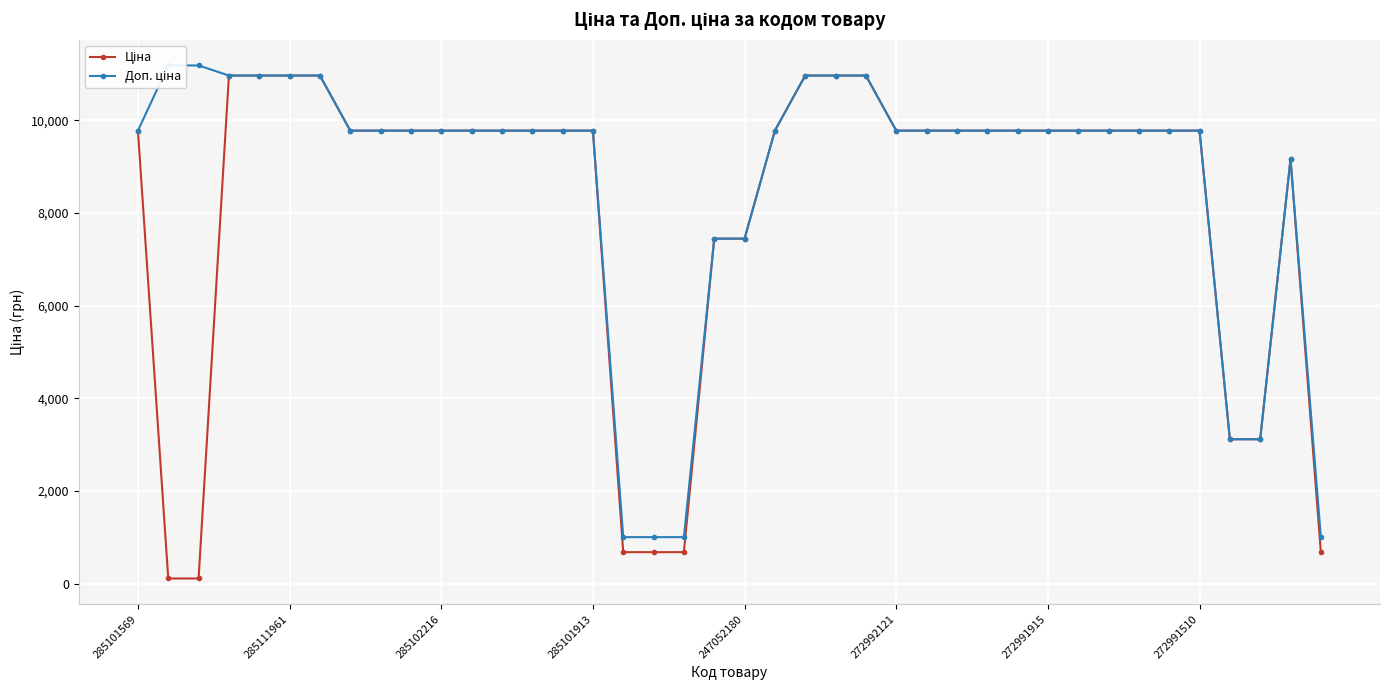

How many lines are shown in the chart?

2